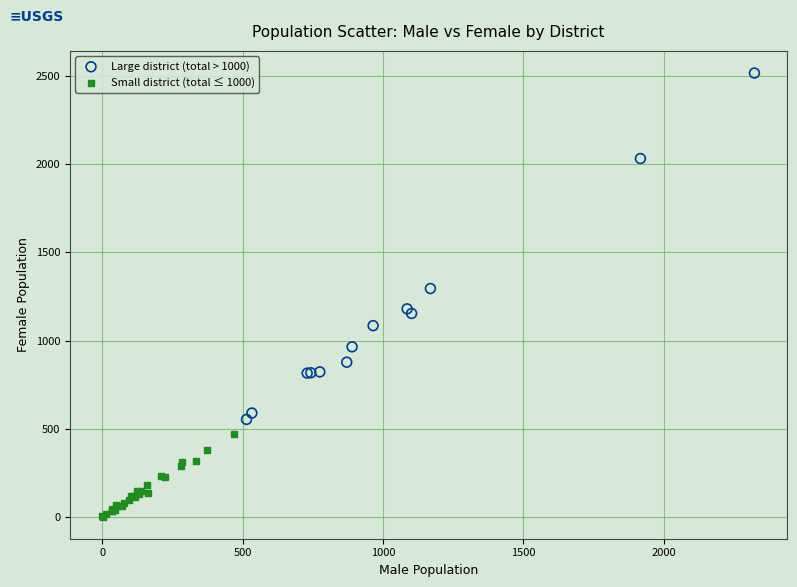

Which series reaches the maximum Y coordinate?

Large district (total > 1000)